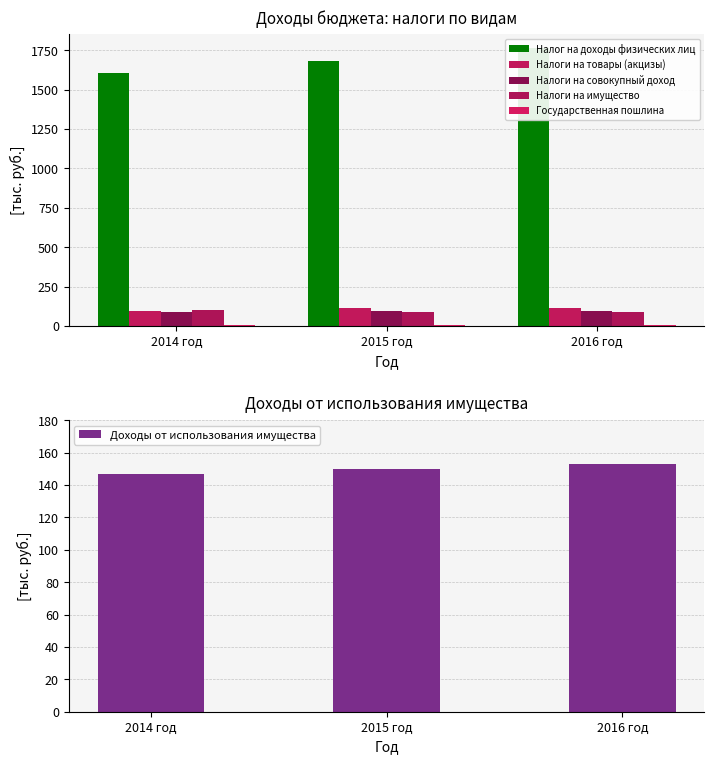

At which label is Доходы от использования имущества closest to 150?

2015 год